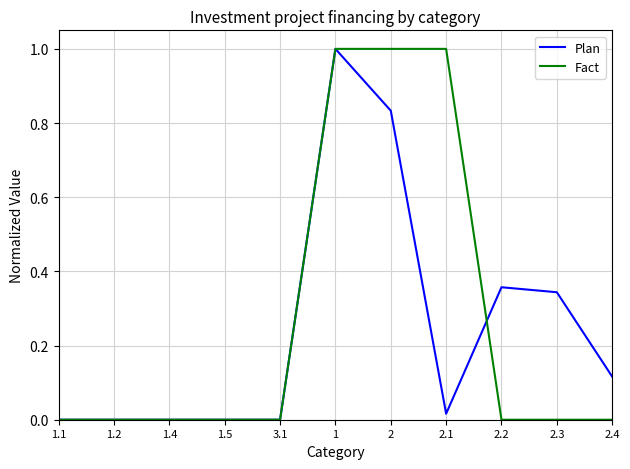

What position from the left is 1.2?

2